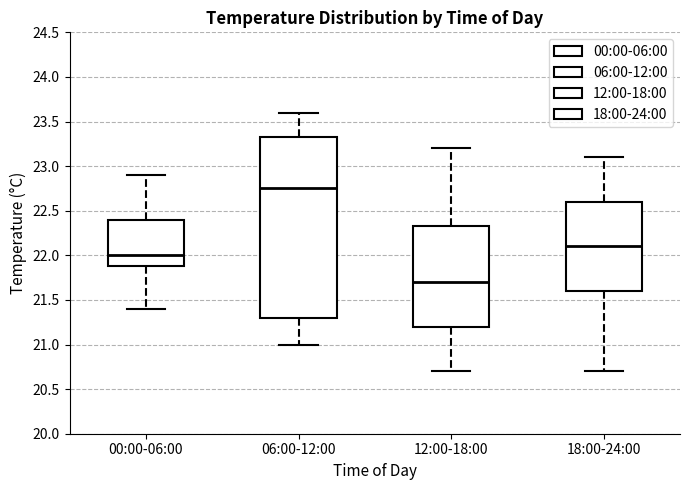

Where does the upper whisker of the box for 06:00-12:00 end on the y-axis? The values are not printed on the chart, so give them approximately, as read against the axis.

23.60